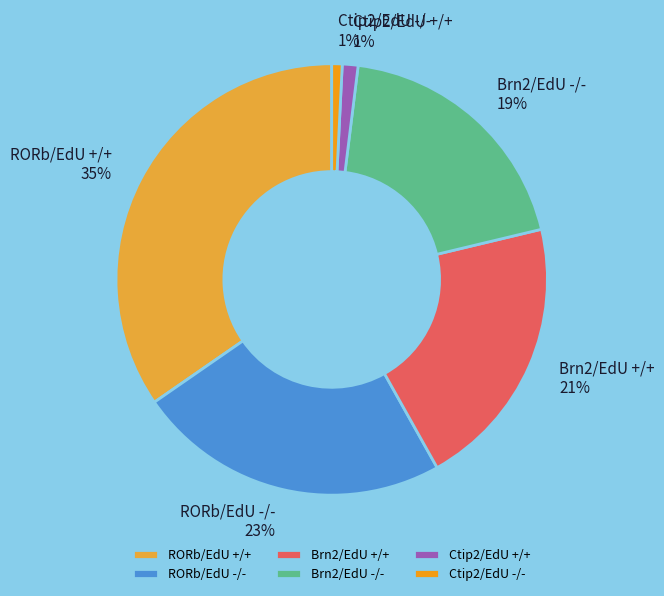

Between RORb/EdU +/+ and Ctip2/EdU -/-, which is larger?

RORb/EdU +/+